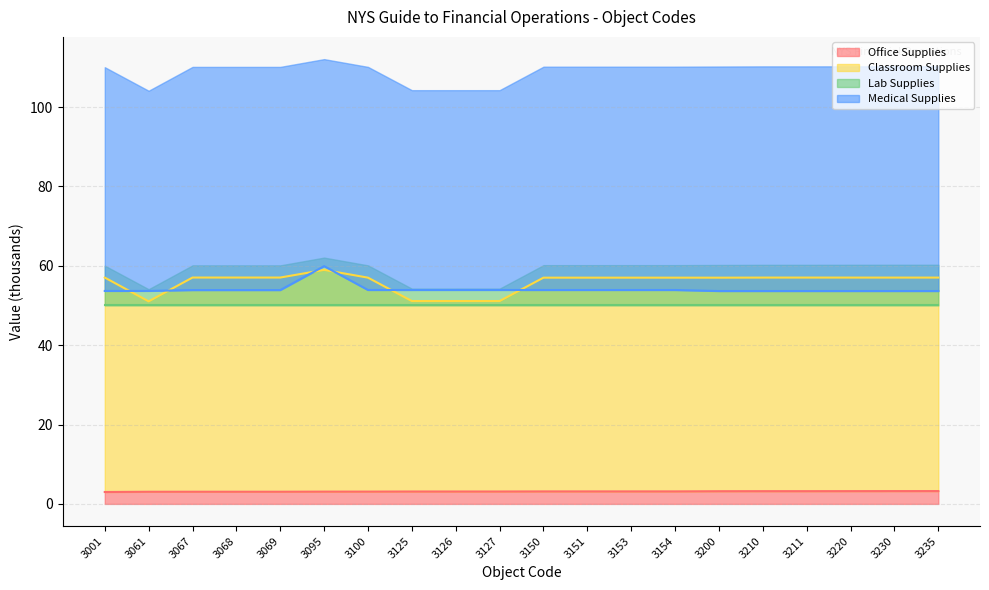

At which category is the sum across all series the highest?

3095